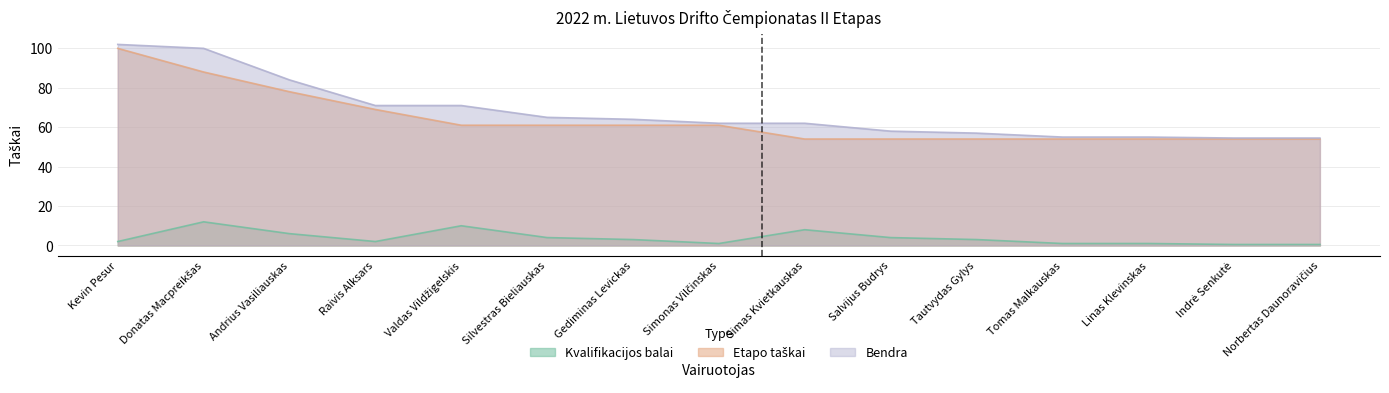

What position from the right is Linas Klevinskas?

3